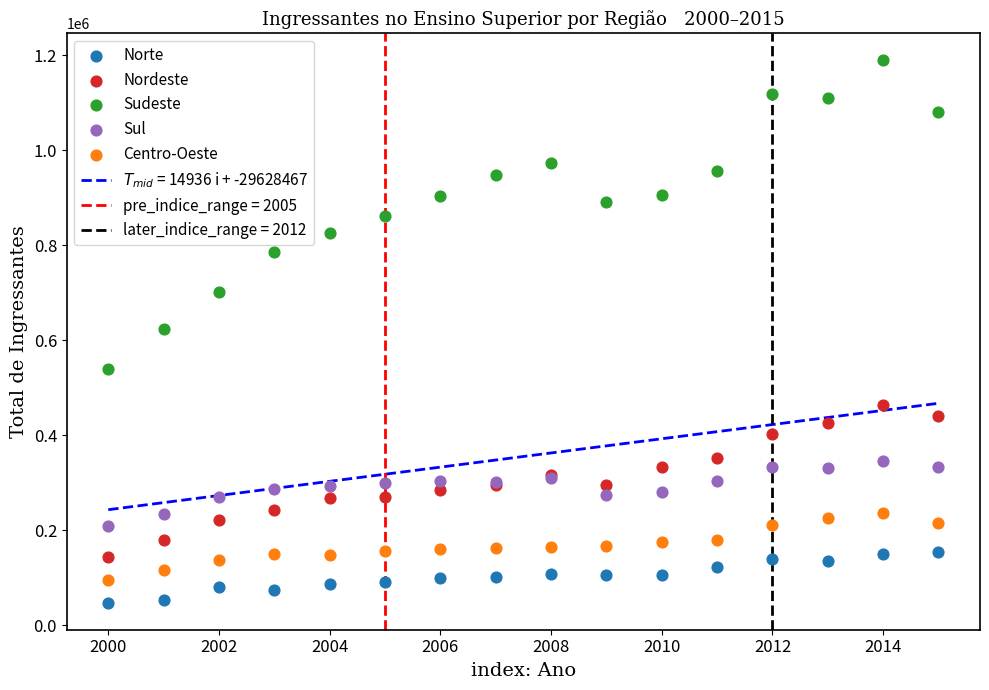

Which series contains the lowest Y value?

Norte